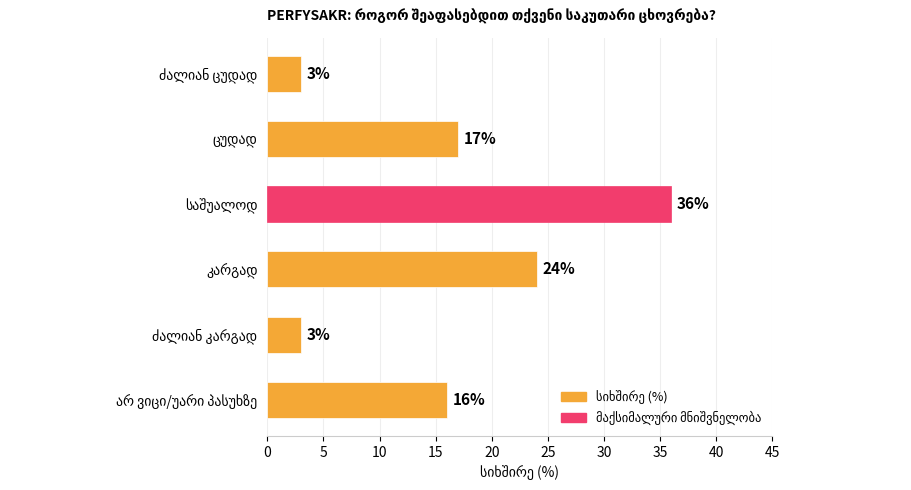

What is the greatest value displayed?

36